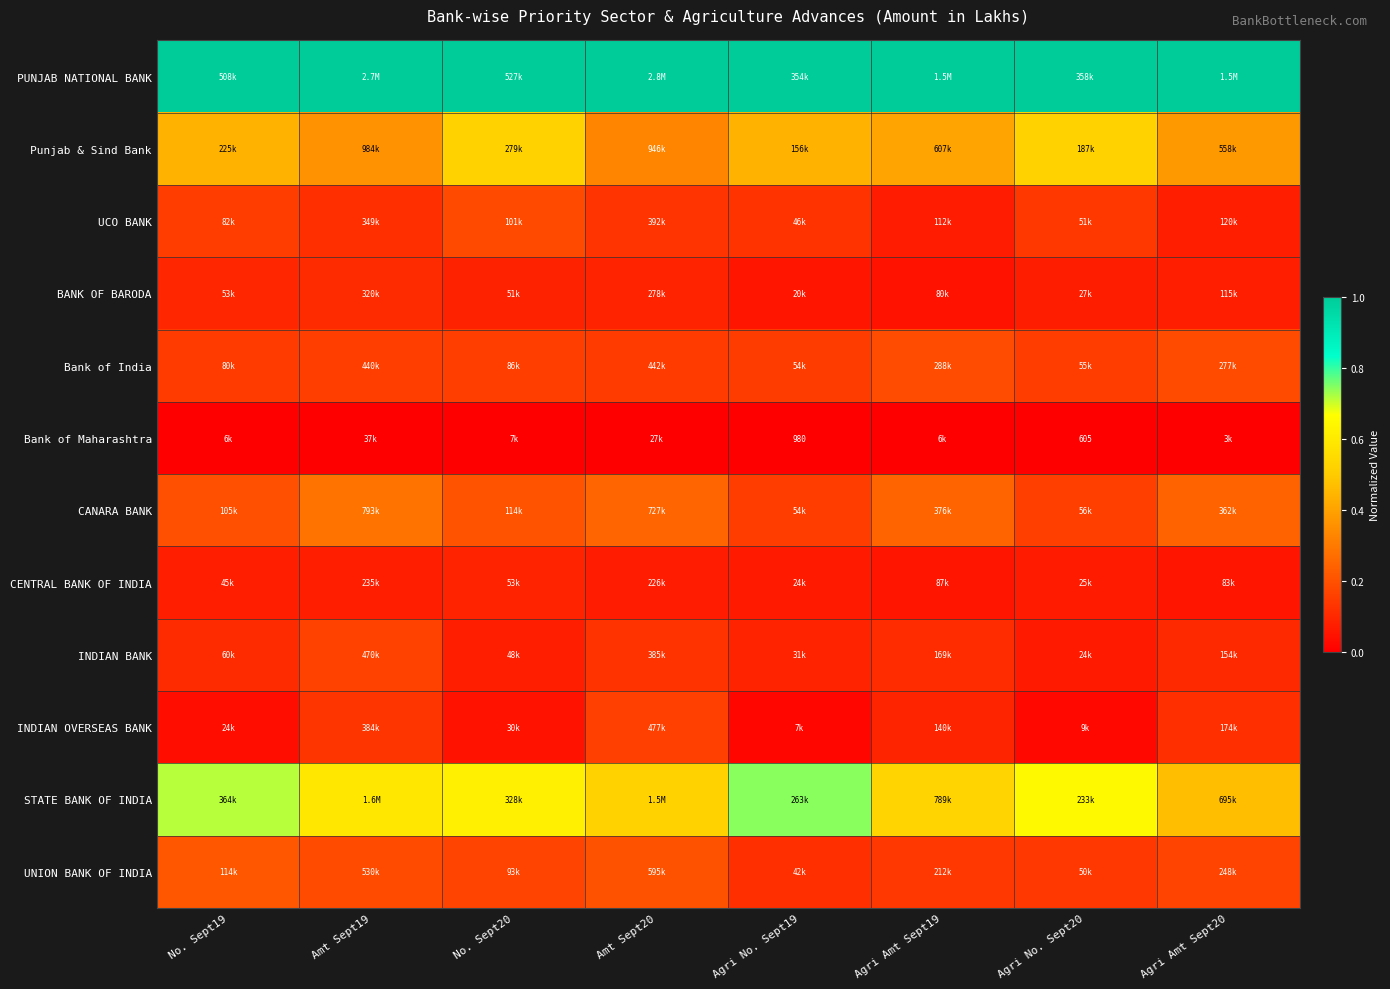

Is the value of BANK OF BARODA at Amt Sept20 greater than the value of INDIAN BANK at Agri No. Sept20?

Yes